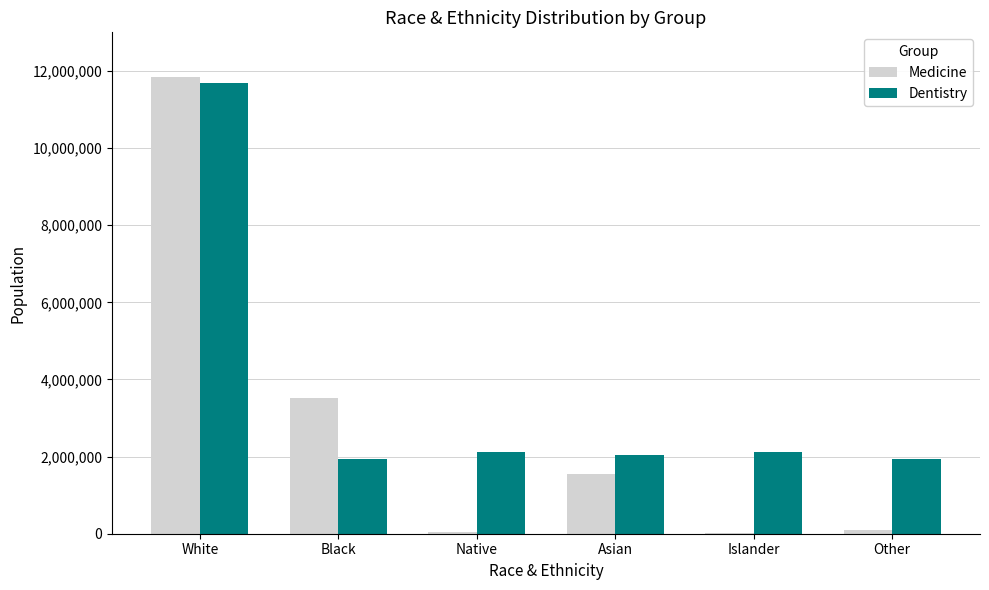

The value of Dentistry at Asian is 2032505. True or false?

True